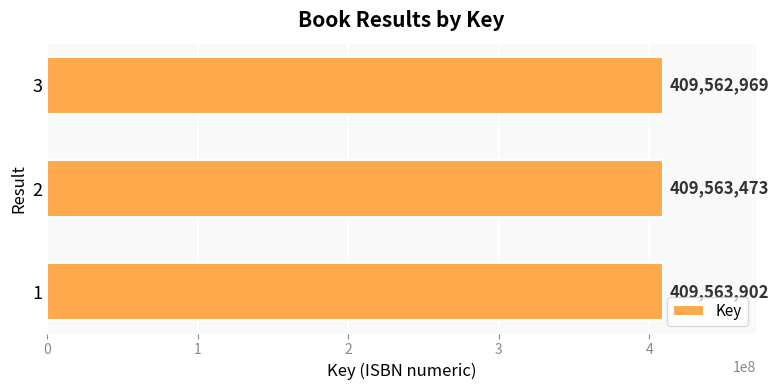

What is the change in value from 2 to 3?

-504